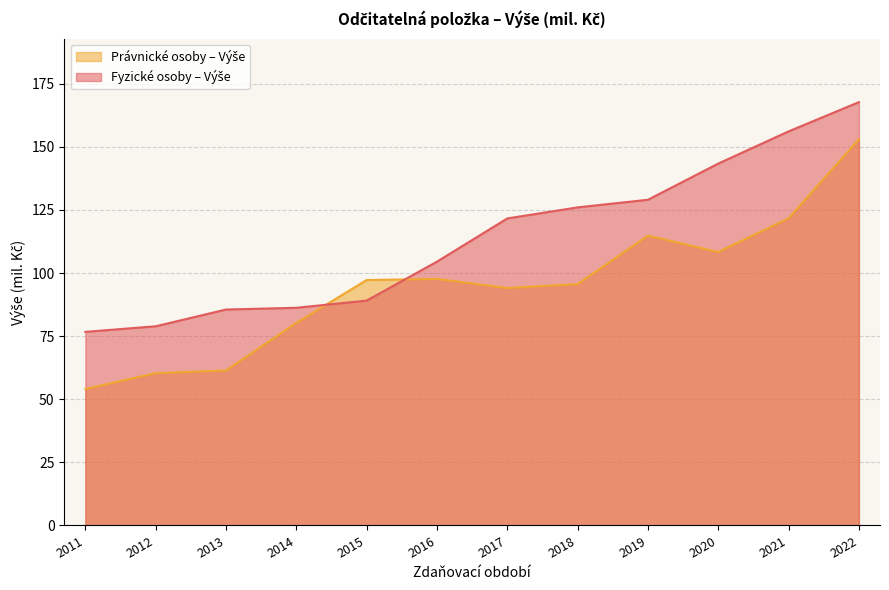

What is the total value across all series at 2017?

215.7